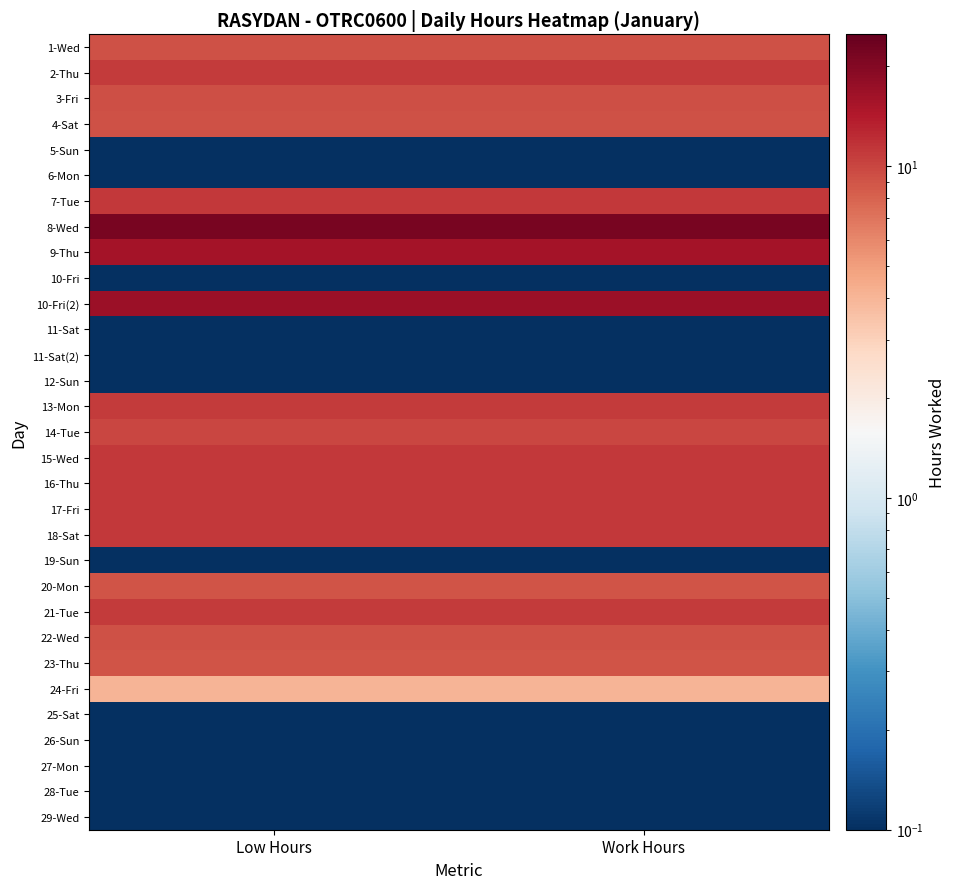

Reading left to right, extract all data points from this chart.

1-Wed: Low Hours=9.2	Work Hours=9.2
2-Thu: Low Hours=11.0	Work Hours=11.0
3-Fri: Low Hours=9.3	Work Hours=9.3
4-Sat: Low Hours=9.2	Work Hours=9.2
5-Sun: Low Hours=0.1	Work Hours=0.1
6-Mon: Low Hours=0.1	Work Hours=0.1
7-Tue: Low Hours=11.1	Work Hours=11.1
8-Wed: Low Hours=21.9	Work Hours=21.9
9-Thu: Low Hours=15.6	Work Hours=15.6
10-Fri: Low Hours=0.1	Work Hours=0.1
10-Fri(2): Low Hours=16.9	Work Hours=16.9
11-Sat: Low Hours=0.1	Work Hours=0.1
11-Sat(2): Low Hours=0.1	Work Hours=0.1
12-Sun: Low Hours=0.1	Work Hours=0.1
13-Mon: Low Hours=10.8	Work Hours=10.8
14-Tue: Low Hours=9.9	Work Hours=9.9
15-Wed: Low Hours=11.1	Work Hours=11.1
16-Thu: Low Hours=11.0	Work Hours=11.0
17-Fri: Low Hours=11.1	Work Hours=11.1
18-Sat: Low Hours=11.0	Work Hours=11.0
19-Sun: Low Hours=0.1	Work Hours=0.1
20-Mon: Low Hours=8.9	Work Hours=8.9
21-Tue: Low Hours=10.8	Work Hours=10.8
22-Wed: Low Hours=9.2	Work Hours=9.2
23-Thu: Low Hours=8.9	Work Hours=8.9
24-Fri: Low Hours=4.0	Work Hours=4.0
25-Sat: Low Hours=0.1	Work Hours=0.1
26-Sun: Low Hours=0.1	Work Hours=0.1
27-Mon: Low Hours=0.1	Work Hours=0.1
28-Tue: Low Hours=0.1	Work Hours=0.1
29-Wed: Low Hours=0.1	Work Hours=0.1